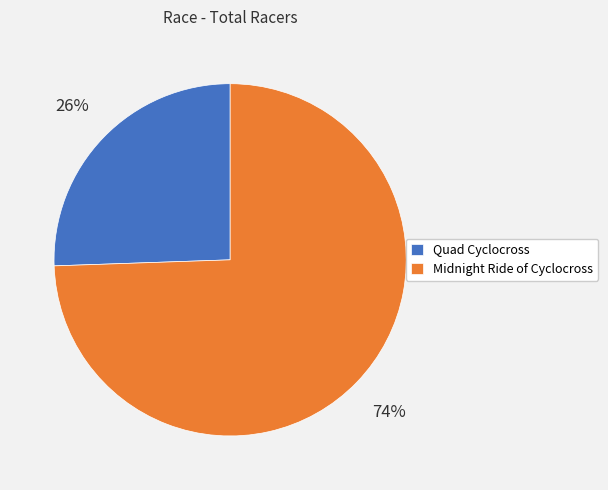

How many slices are in this pie chart?

2